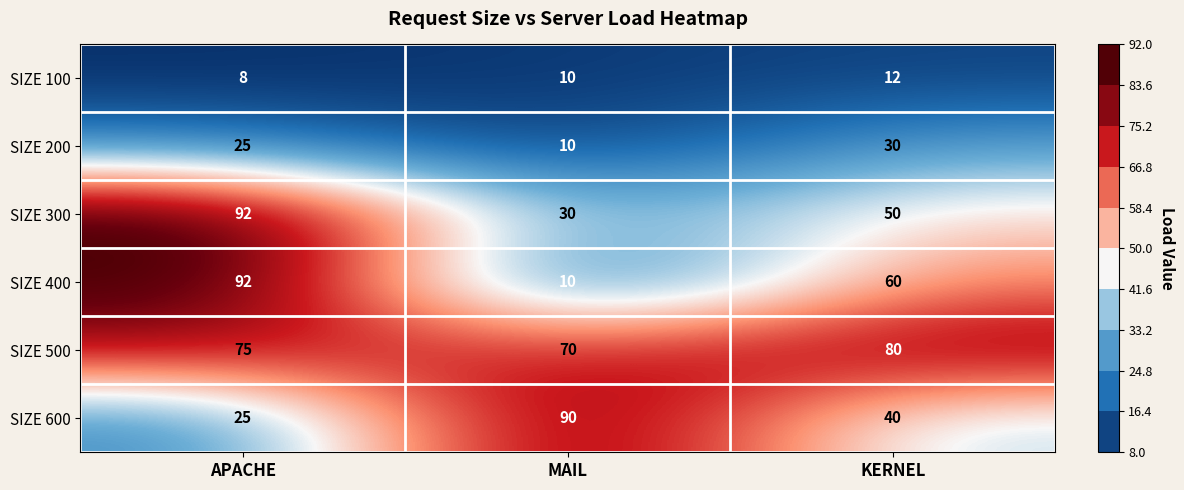

What is the difference between the highest and lowest values at APACHE?

84